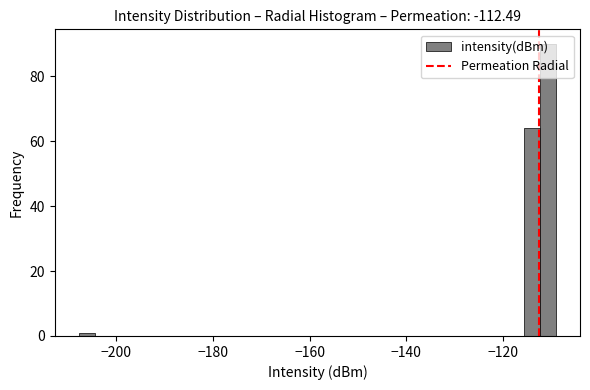

Read against the x-axis, roughly where is the centre of the tallest bar?

-110